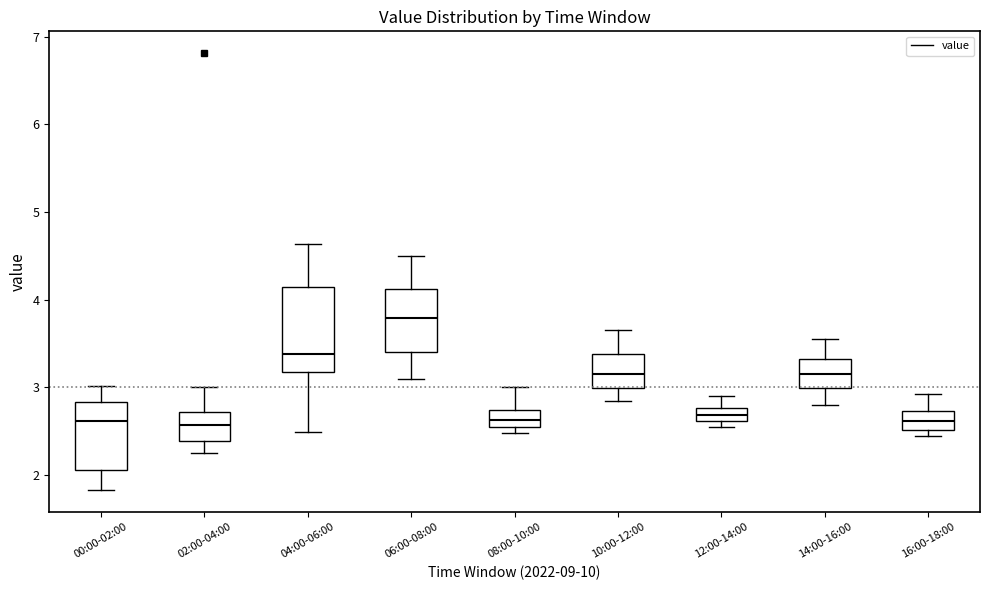

Which box is the tallest, from its lower edge to its upper edge?

04:00-06:00